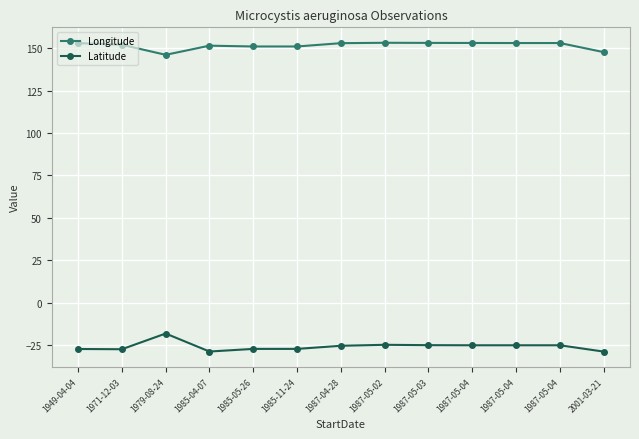

How many lines are shown in the chart?

2